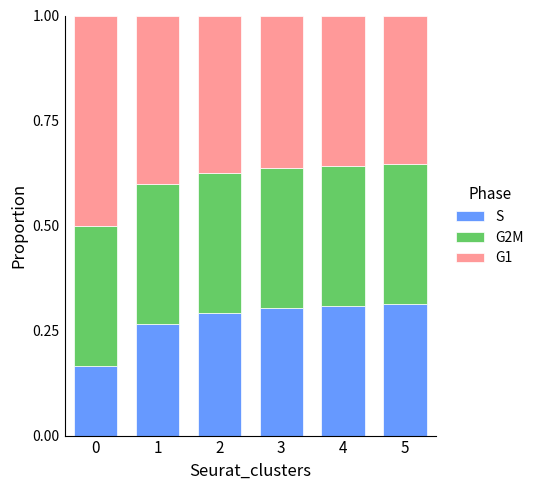

What is the total value across all series at 3?

1.0